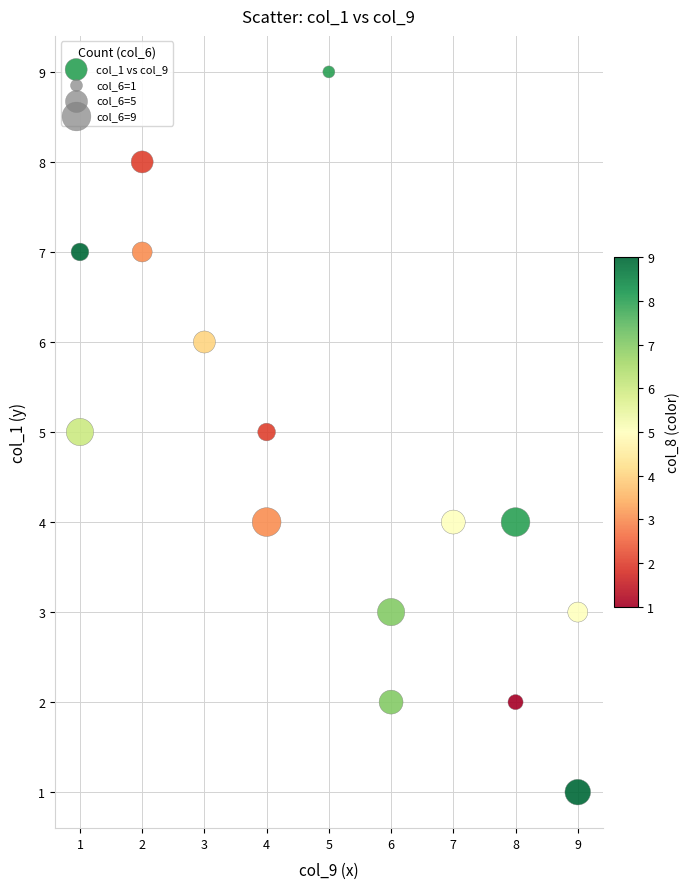

What is the range of Y values (max minus min)?

8